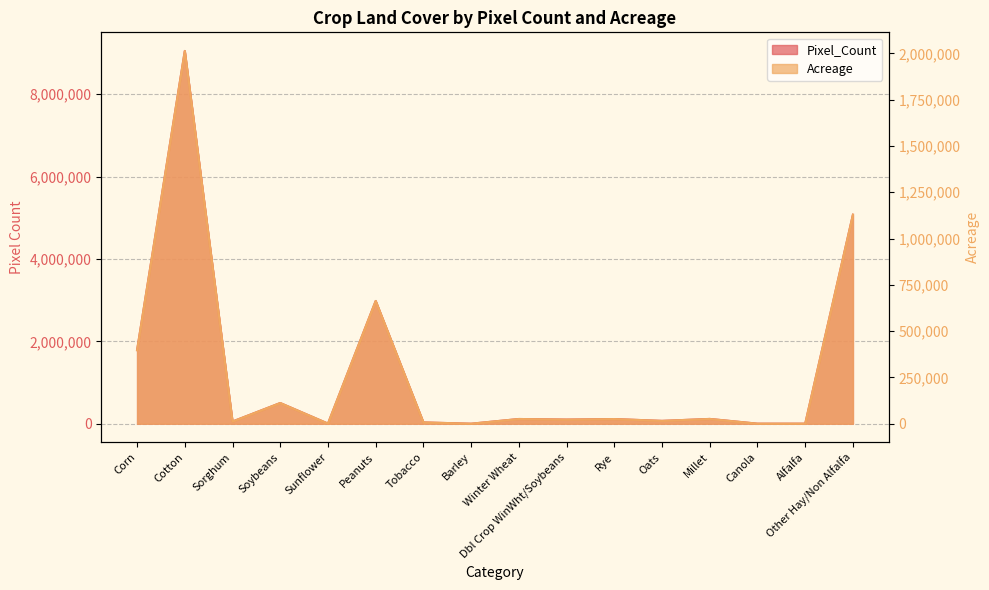

At which label does Acreage first exceed 25263?

Corn